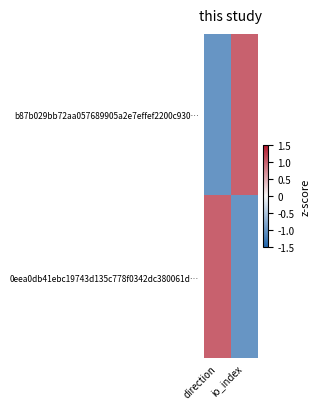

Which category has the highest value across all series?

io_index